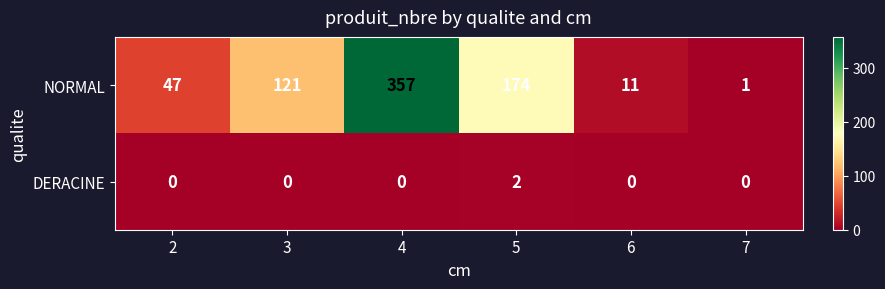

Count the number of categories in the chart.

6